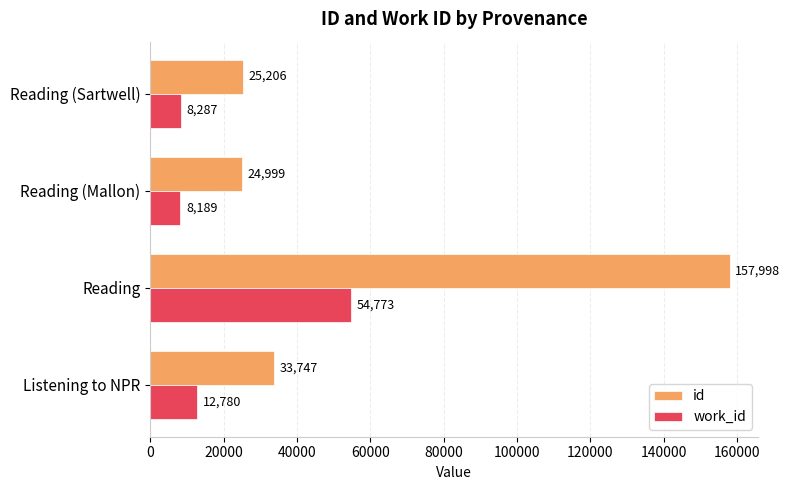

Which series has the largest range (max minus min)?

id